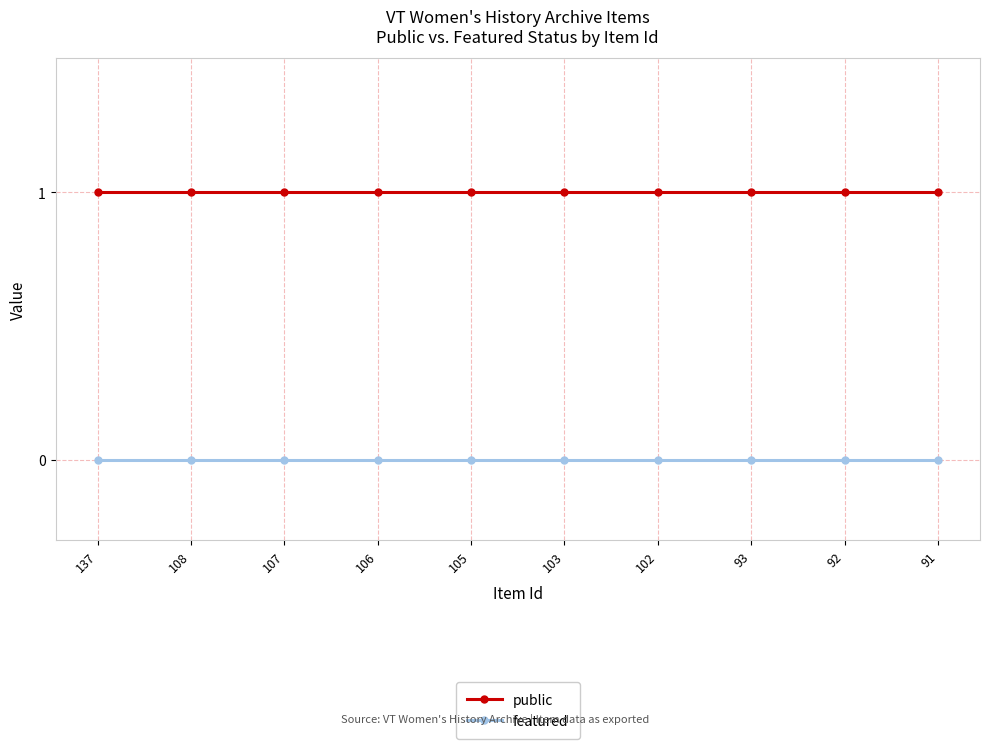

True or false: featured and public intersect in this chart.

False